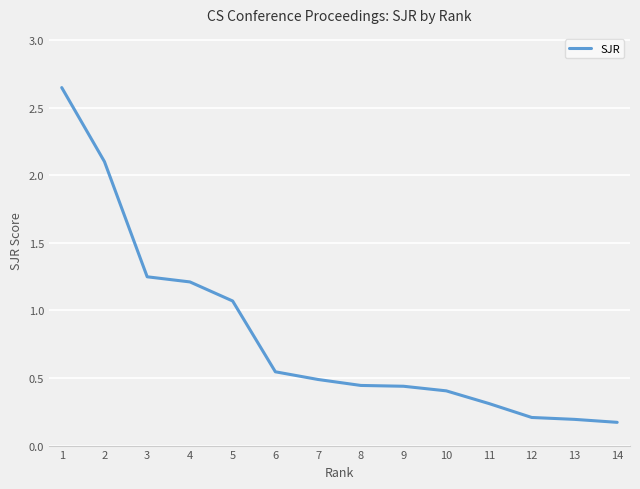

Is it true that the value at 5 is 1.1?

True